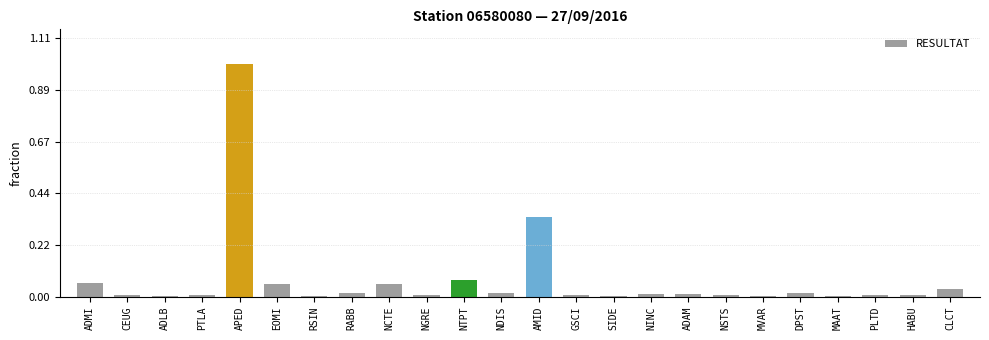

What is the label of the 4th bar from the right?

MAAT